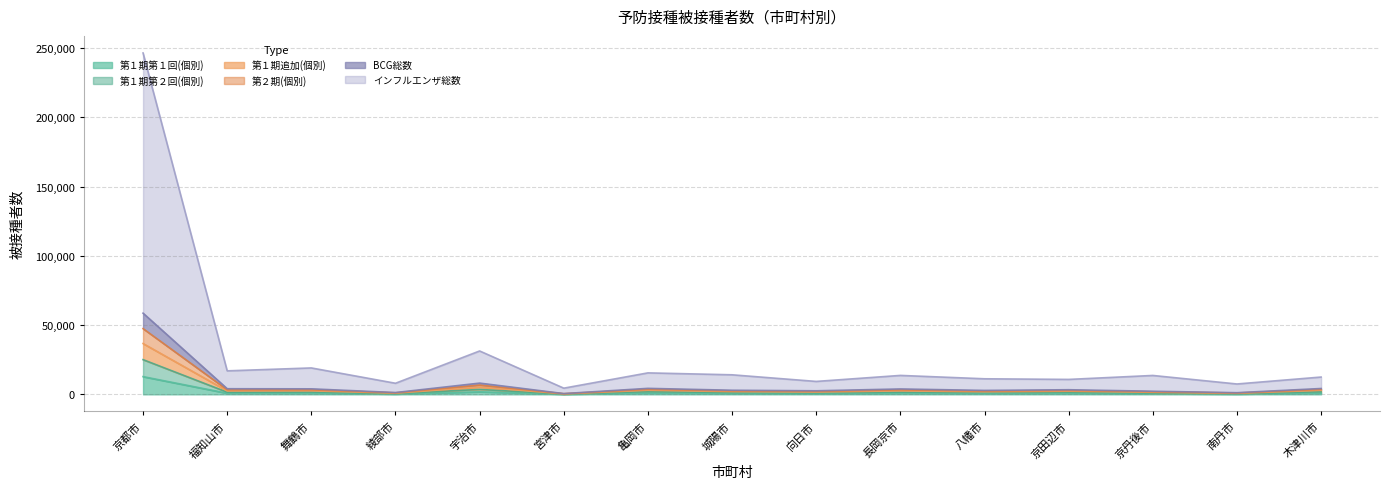

True or false: 第１期第２回(個別) has more than 1 points higher than both neighbors.

True